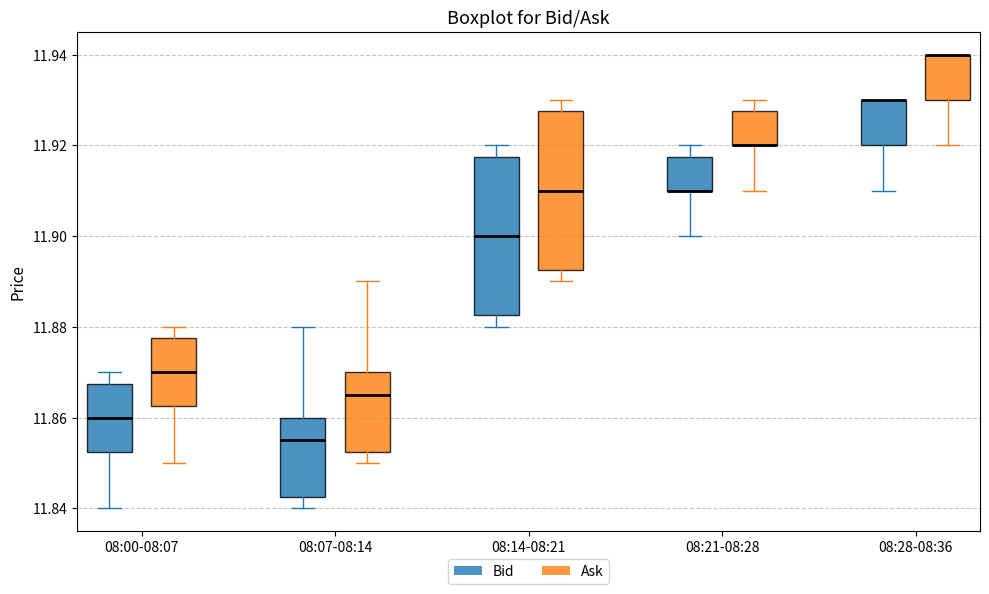

Where does the lower whisker of the box for 08:28-08:36 (Bid) end on the y-axis? The values are not printed on the chart, so give them approximately, as read against the axis.

11.910